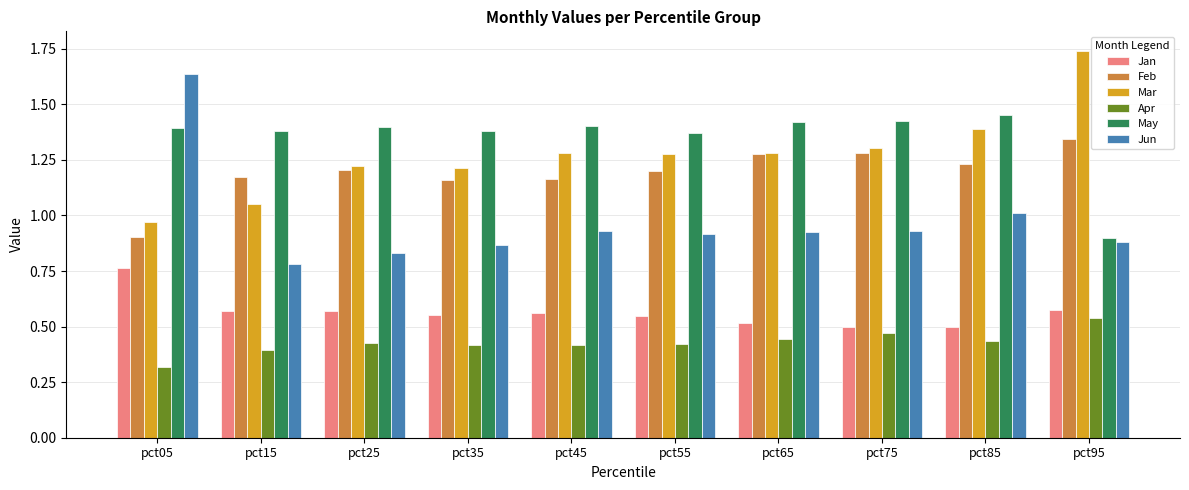

The Apr series shows 0.6 at pct25. True or false?

False